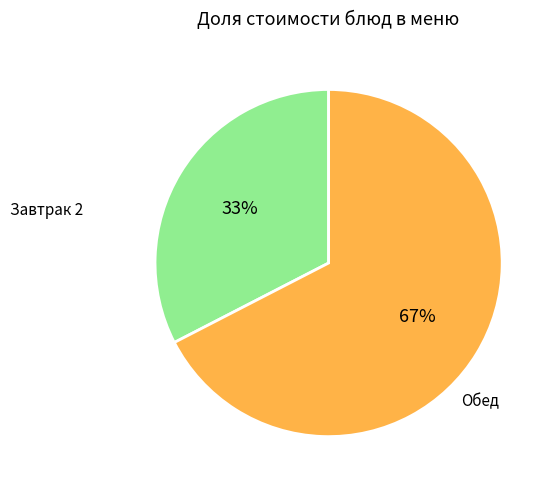

Is there any slice that represents more than half of the pie?

Yes